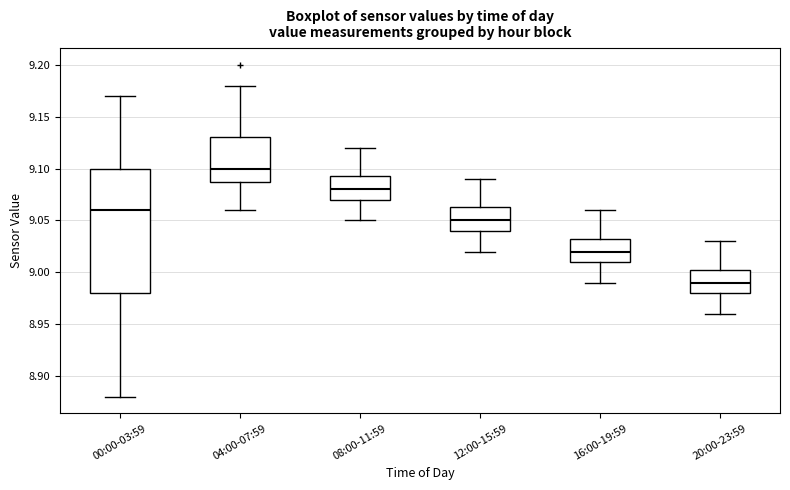

Reading left to right, transcribe this box plot: for each box, give where its median line is, the range the box spans, and where its two whiskers end, as read against the y-axis. The values are not printed on the chart, so give them approximately, as read against the axis.

00:00-03:59: median 9.060, box 8.980 to 9.100, whiskers 8.880 to 9.170
04:00-07:59: median 9.100, box 9.090 to 9.130, whiskers 9.060 to 9.180
08:00-11:59: median 9.080, box 9.070 to 9.095, whiskers 9.050 to 9.120
12:00-15:59: median 9.050, box 9.040 to 9.065, whiskers 9.020 to 9.090
16:00-19:59: median 9.020, box 9.010 to 9.035, whiskers 8.990 to 9.060
20:00-23:59: median 8.990, box 8.980 to 9.005, whiskers 8.960 to 9.030